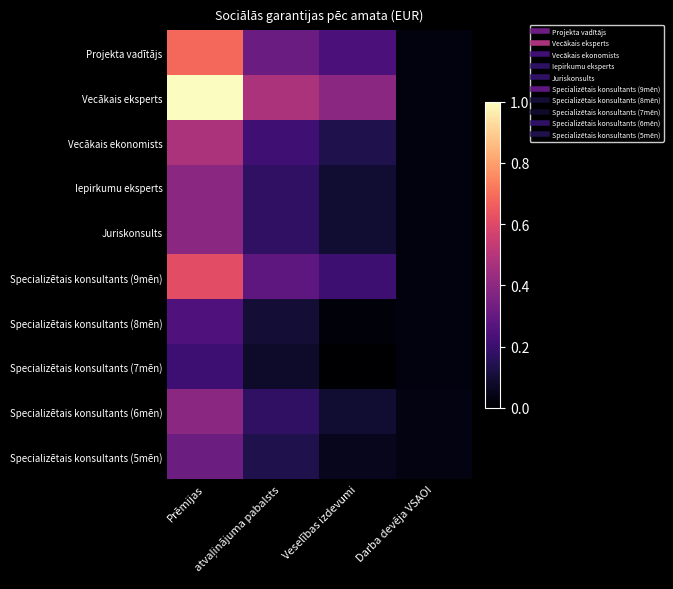

What is the spread (max minus min) of values at Prēmijas?

0.8